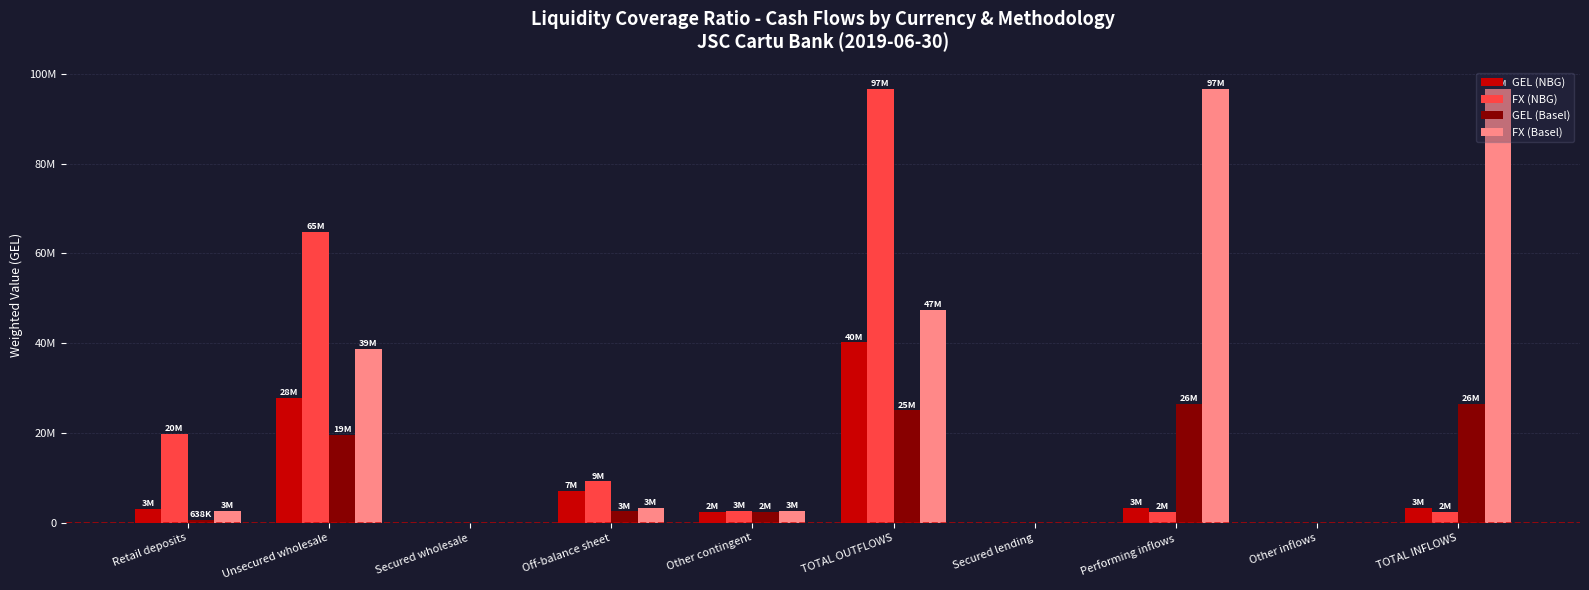

What are all the series names shown in the legend?

GEL (NBG), FX (NBG), GEL (Basel), FX (Basel)